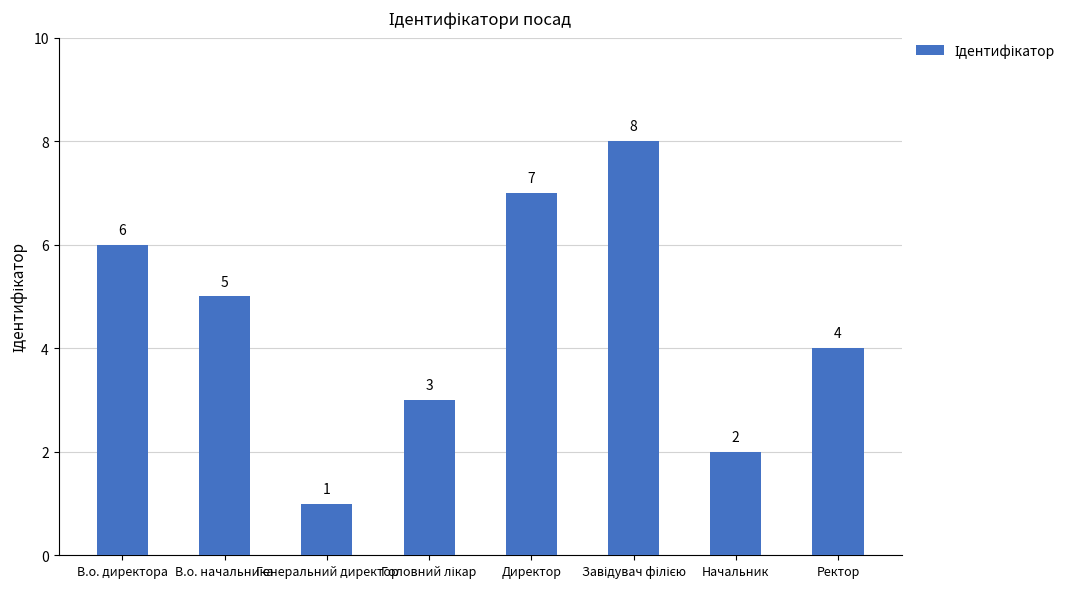

What is the difference between the maximum and second lowest values?

6